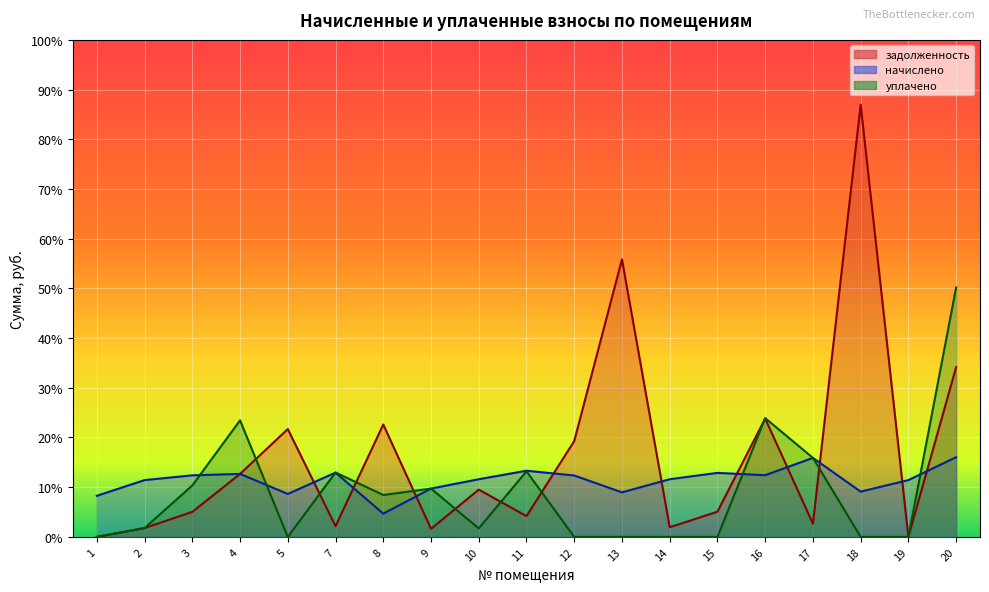

How many values in задолженность are above zero?

17